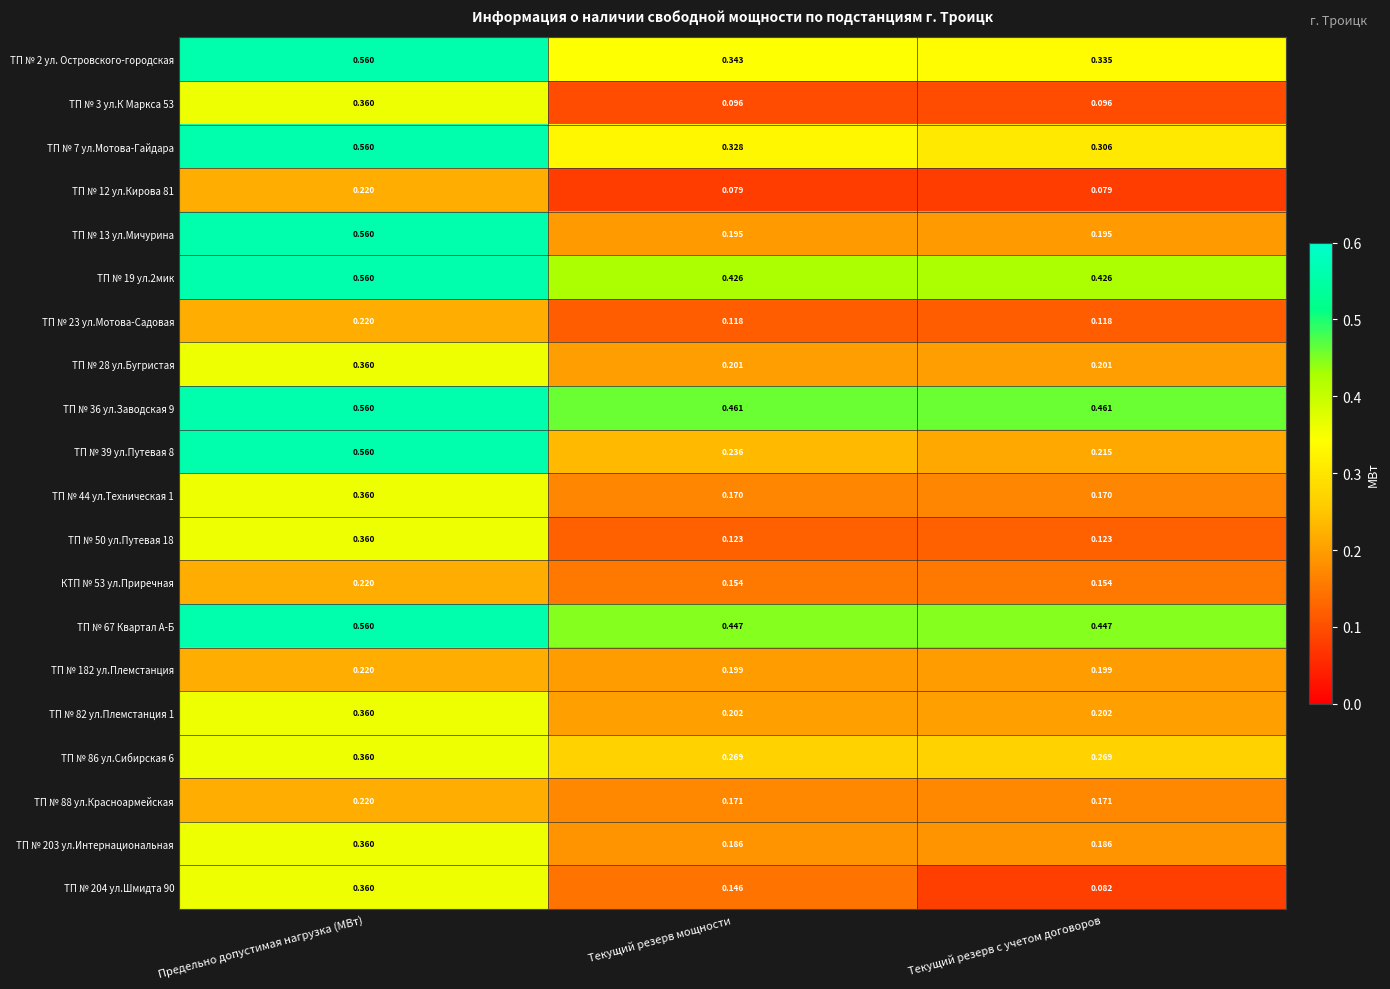

At which category is the sum across all series the highest?

Предельно допустимая нагрузка (МВт)